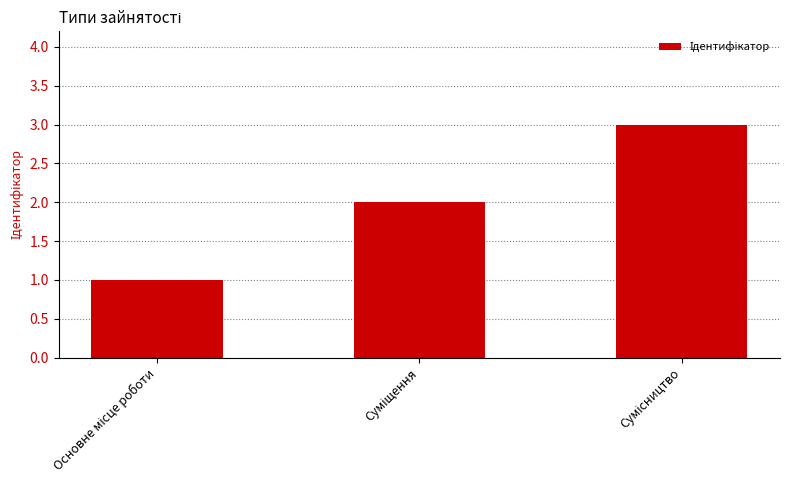

What is the sum of all values?

6